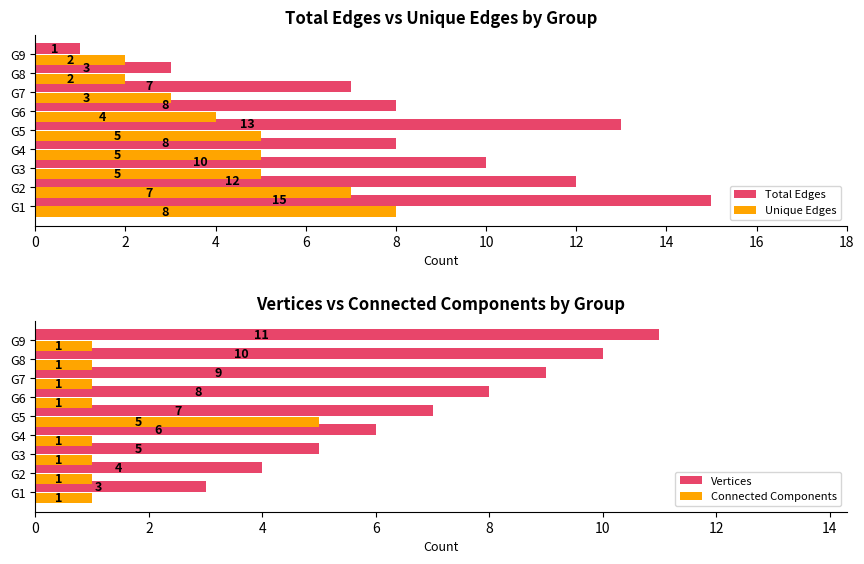

What is the approximate value of Connected Components at 6?

1